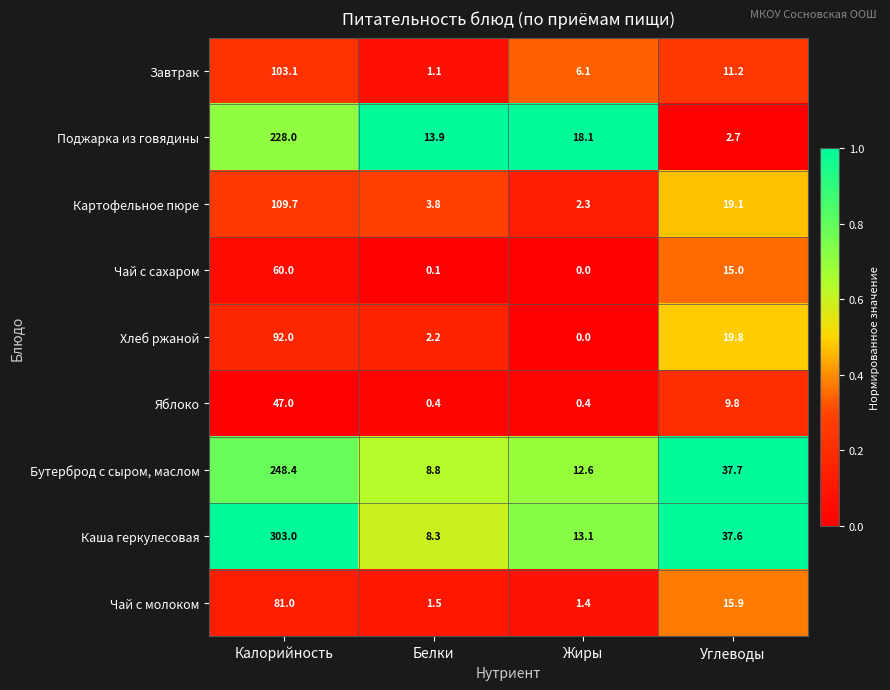

What is the spread (max minus min) of values at Жиры?

18.1